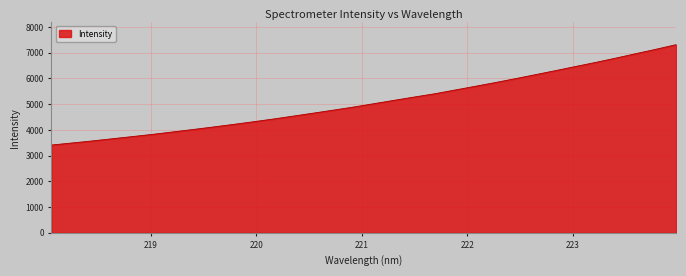

What is the greatest value displayed?

7313.0